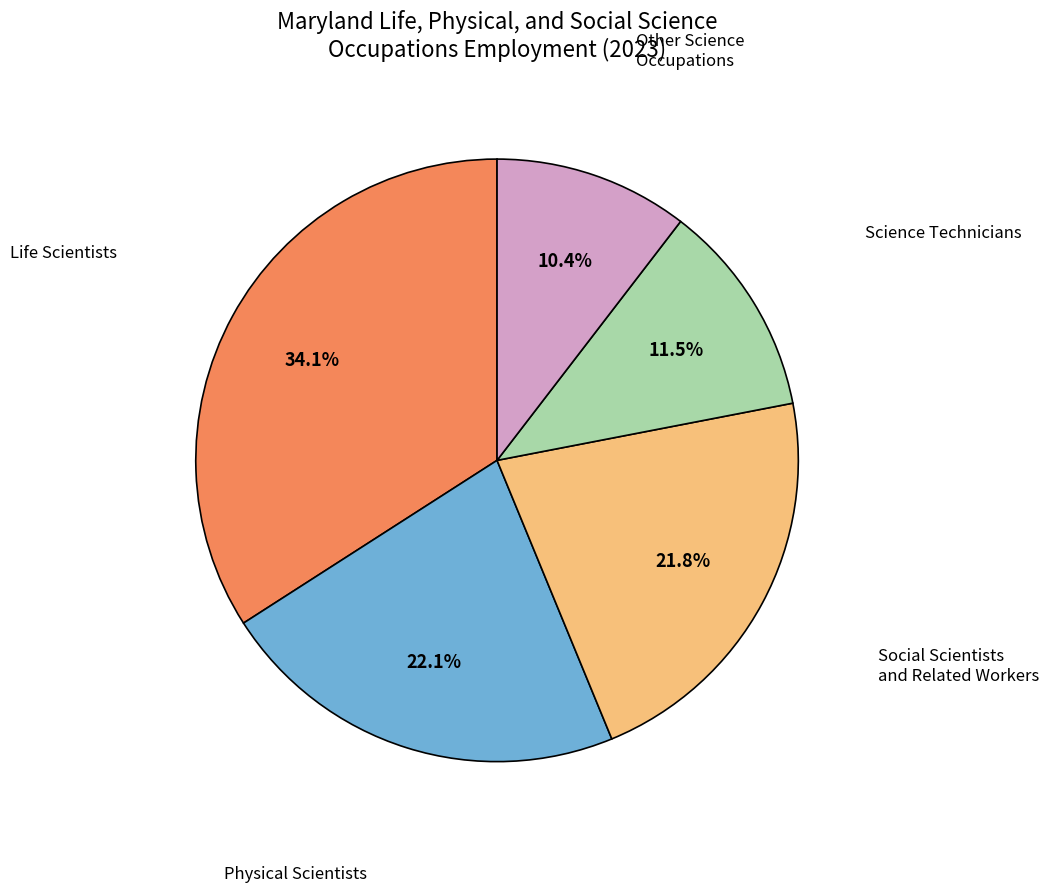

Does any single category account for the majority?

No